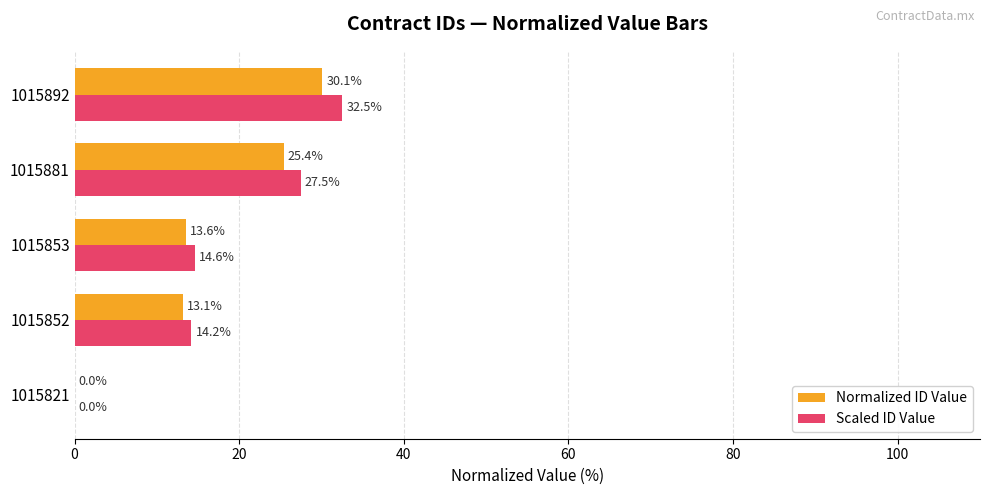

What is the sum of all Scaled ID Value values?

88.8